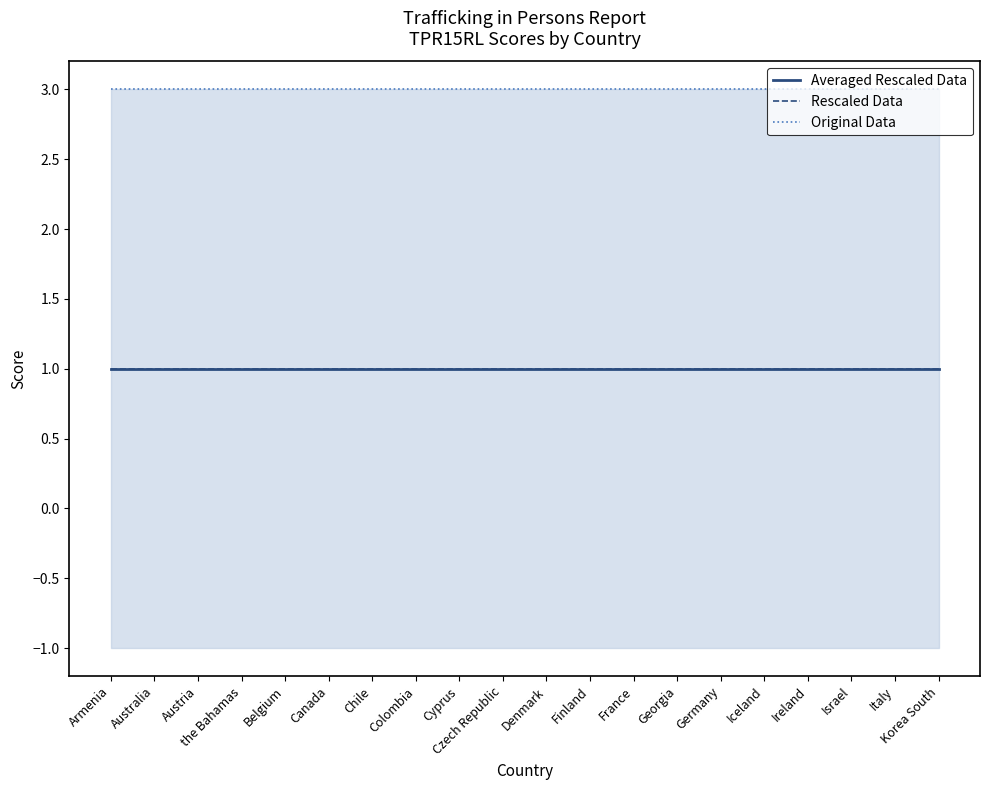

Reading left to right, extract all data points from this chart.

Averaged Rescaled Data: 1	1	1	1	1	1	1	1	1	1	1	1	1	1	1	1	1	1	1	1
Rescaled Data: 1	1	1	1	1	1	1	1	1	1	1	1	1	1	1	1	1	1	1	1
Original Data: 3	3	3	3	3	3	3	3	3	3	3	3	3	3	3	3	3	3	3	3